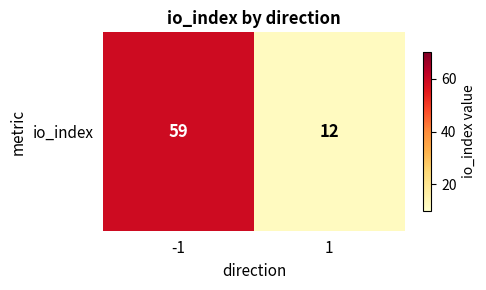

What is the maximum value shown in the chart?

59